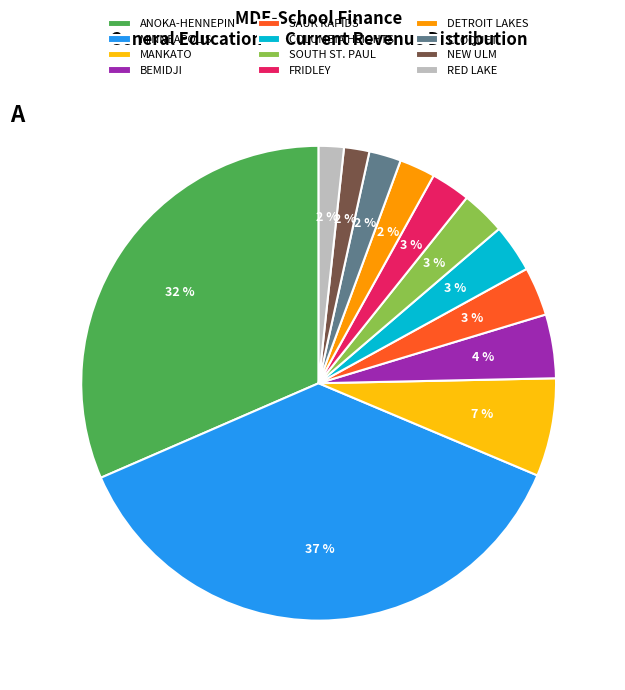

To the nearest percent, what is the combined percentage of FRIDLEY and BEMIDJI?

7%